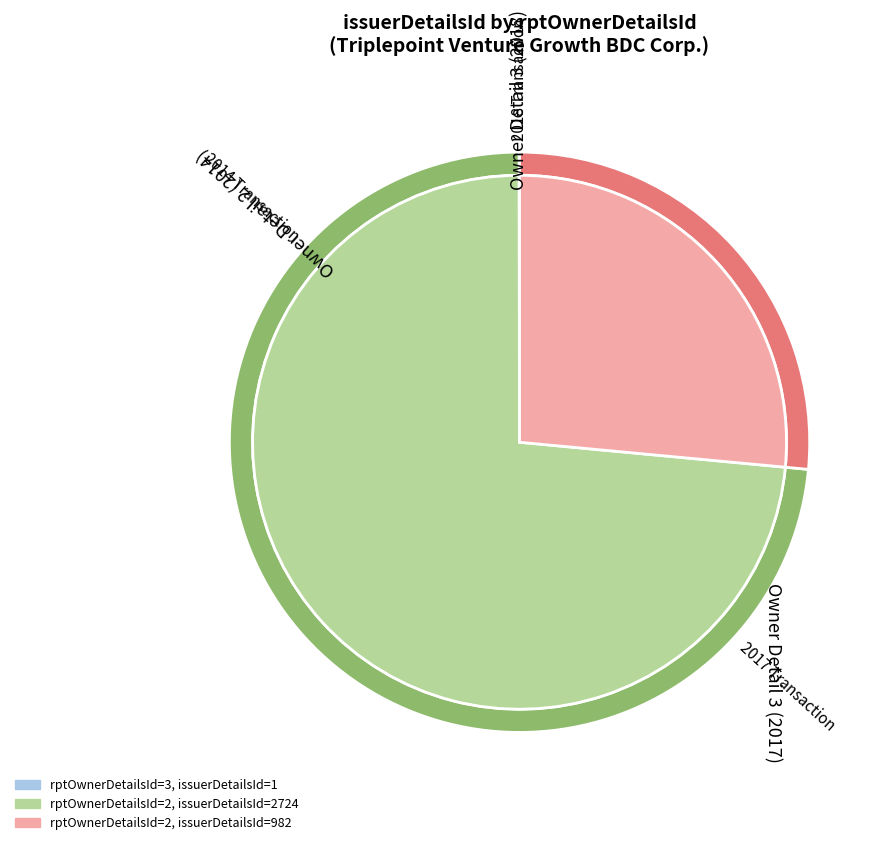

To the nearest percent, what is the combined percentage of 2 and 2?

100%